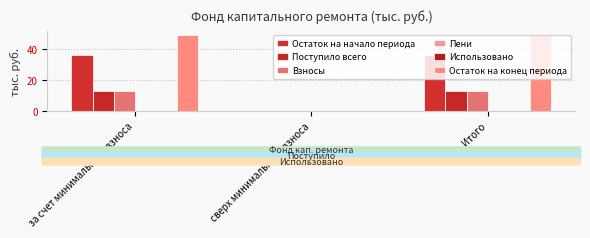

How many bars are there in total?

18